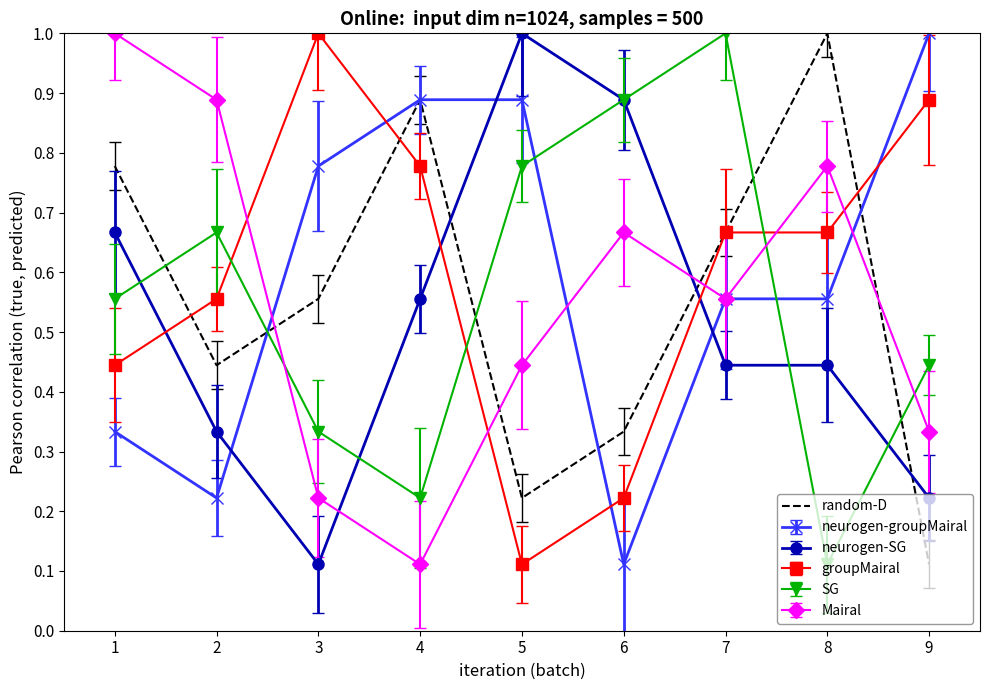

What is the smallest value displayed?

0.1